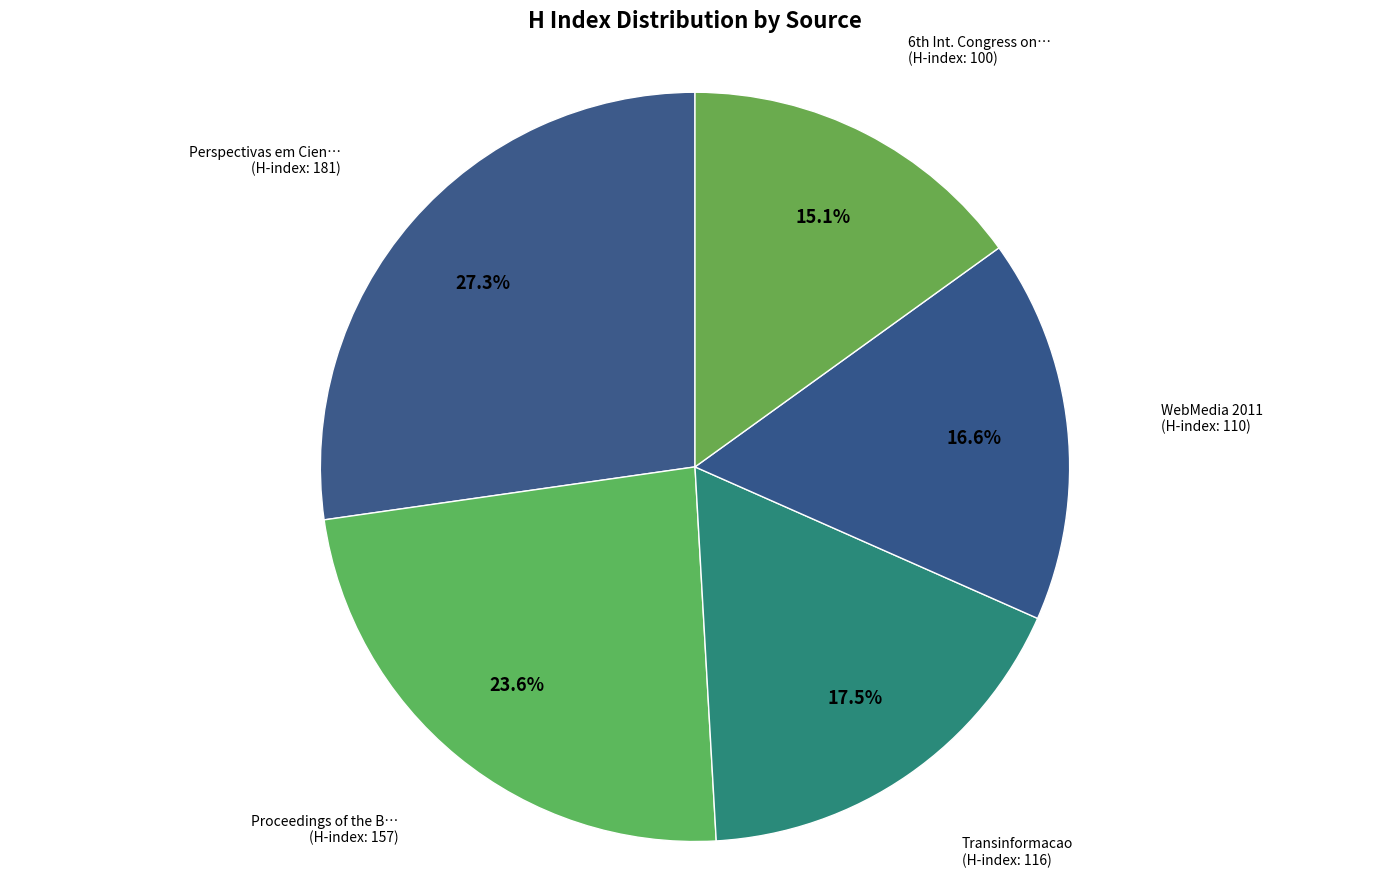

Count the number of slices in the pie.

5